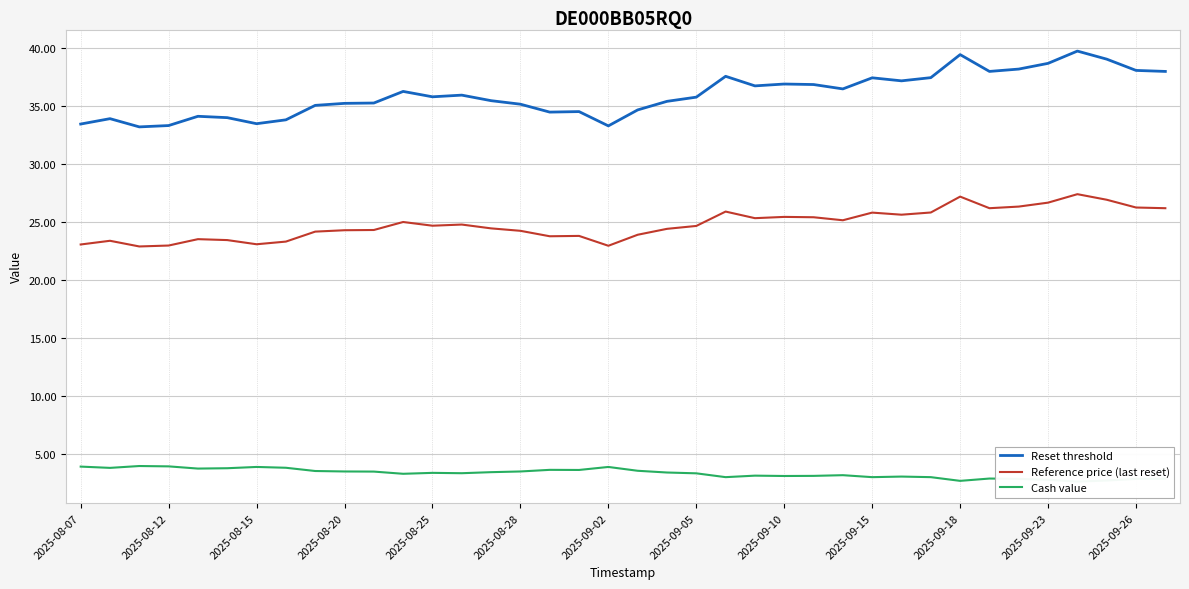

Is it true that Reference price (last reset) equals 24.7 at 2025-08-25?

True